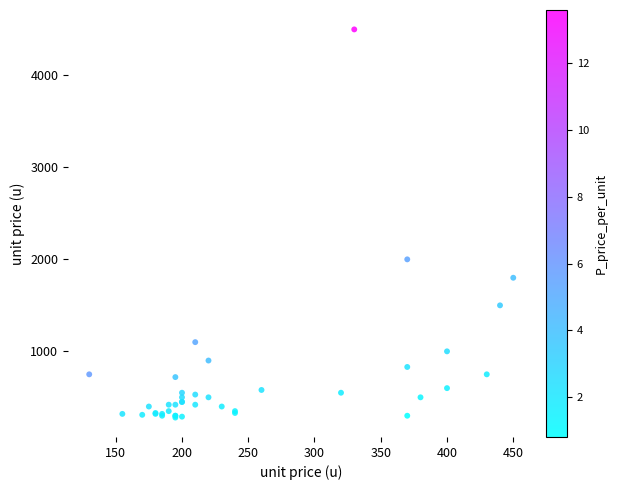

What Y value in the scatter plot is closest to 2390?

2000